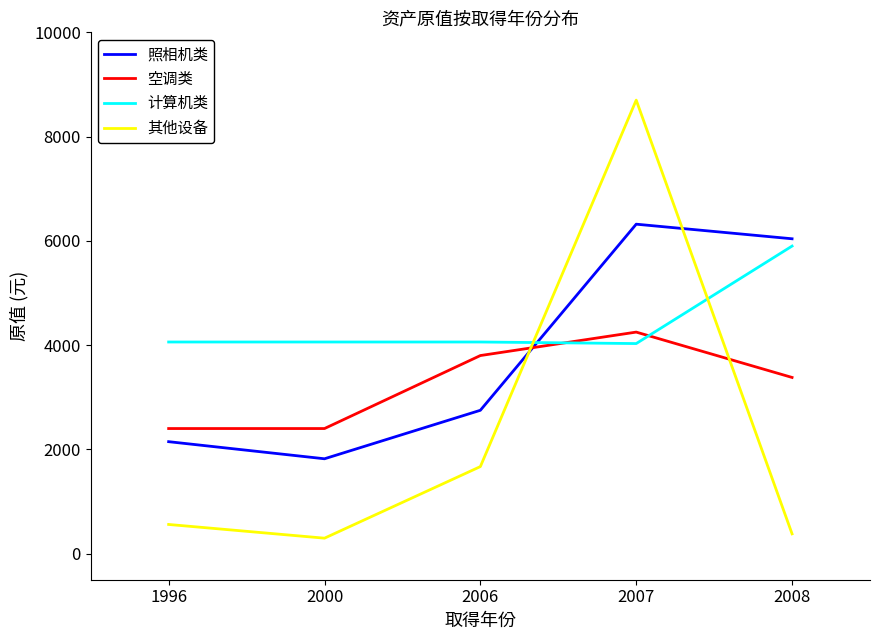

Is the value of 其他设备 at 2008 greater than the value of 计算机类 at 2000?

No